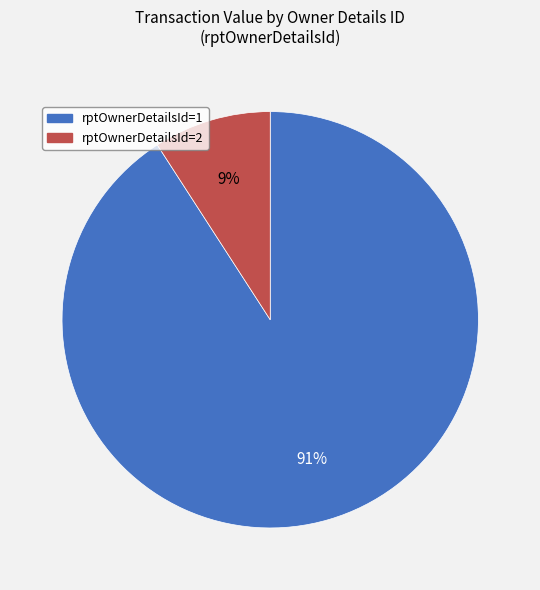

Do rptOwnerDetailsId=2 and rptOwnerDetailsId=1 together represent more than half of the pie?

Yes